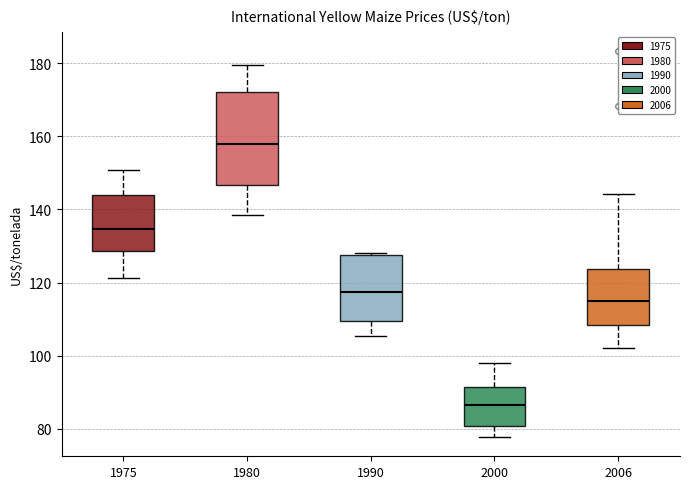

Reading left to right, read every box against the y-axis: the position of its median line, the range the box covers, and the ends of its whiskers. The values are not printed on the chart, so give them approximately, as read against the axis.

1975: median 134, box 128 to 144, whiskers 122 to 150
1980: median 158, box 146 to 172, whiskers 138 to 180
1990: median 118, box 110 to 128, whiskers 106 to 128
2000: median 86, box 80 to 92, whiskers 78 to 98
2006: median 116, box 108 to 124, whiskers 102 to 144